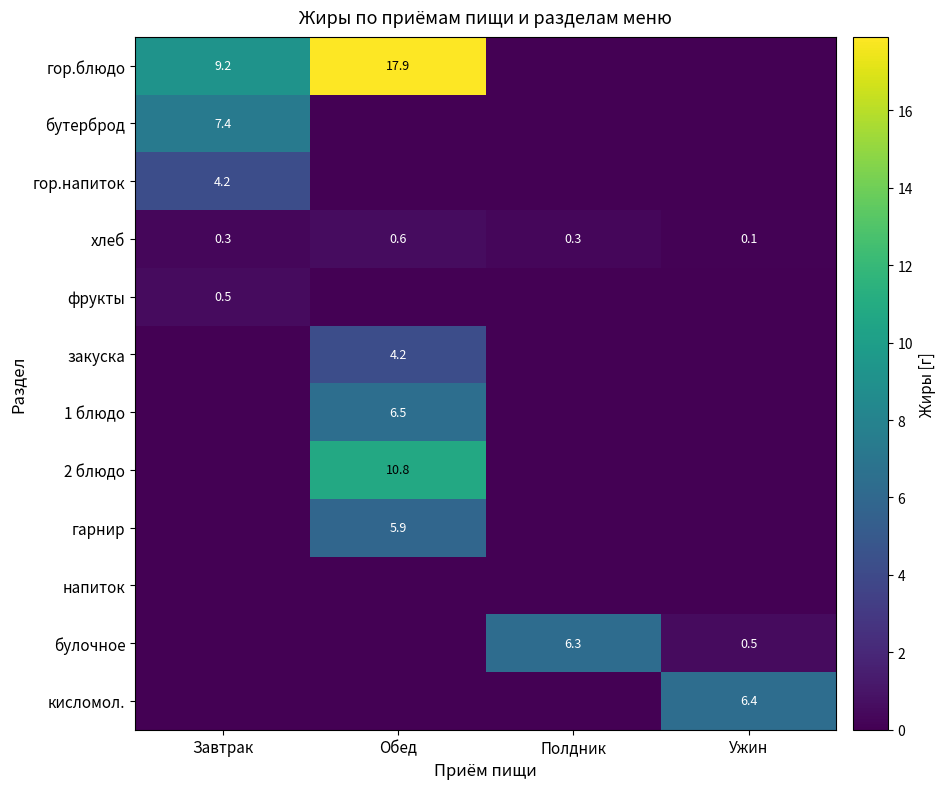

What is the difference between the хлеб values at Обед and Ужин?

0.5